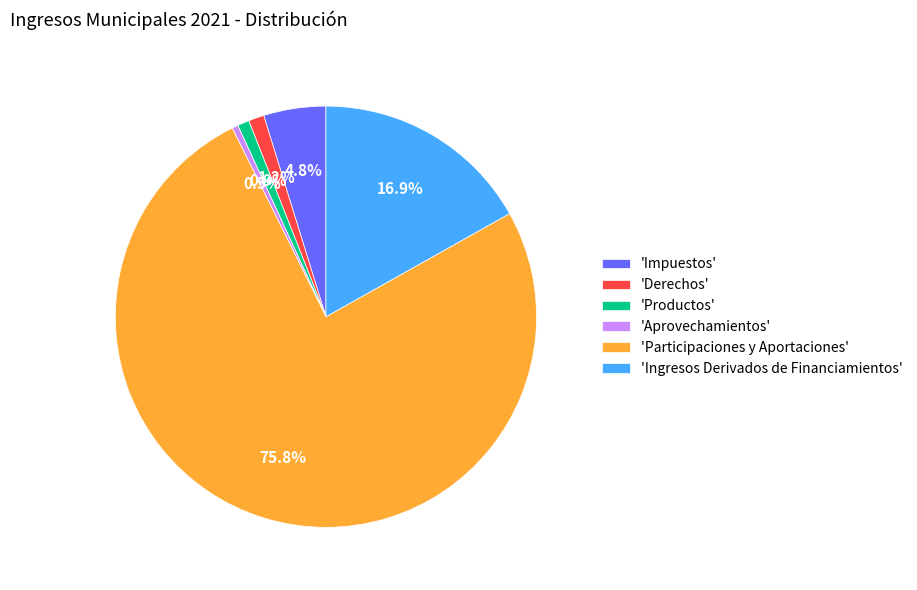

What is the majority slice?

'Participaciones y Aportaciones'